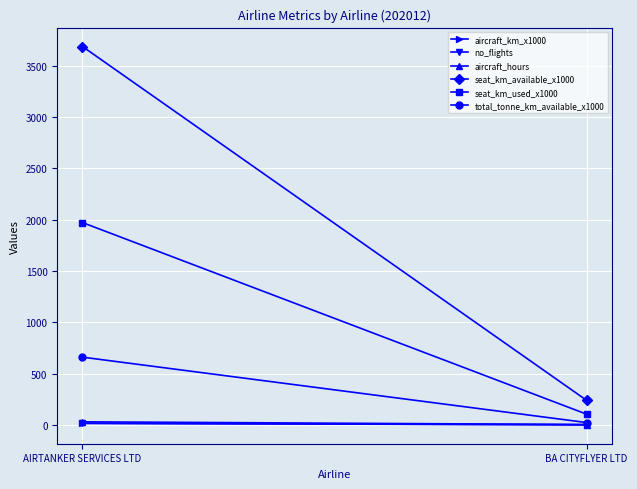

What is the greatest value displayed?

3687.0